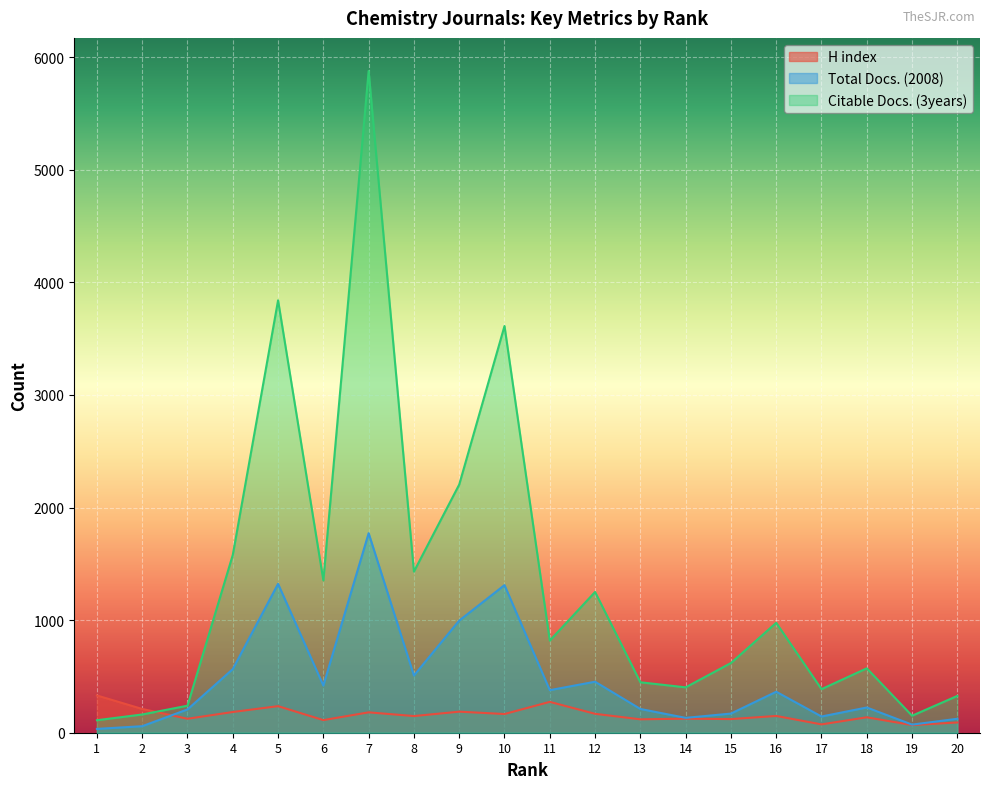

At which label does Citable Docs. (3years) reach its peak?

7